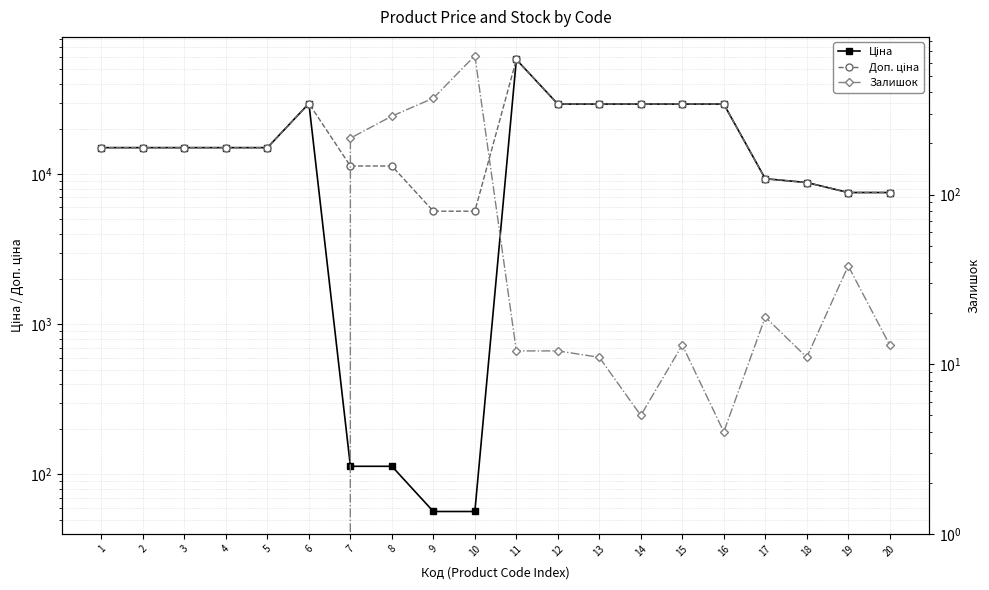

Between 7 and 12, which is larger?

12